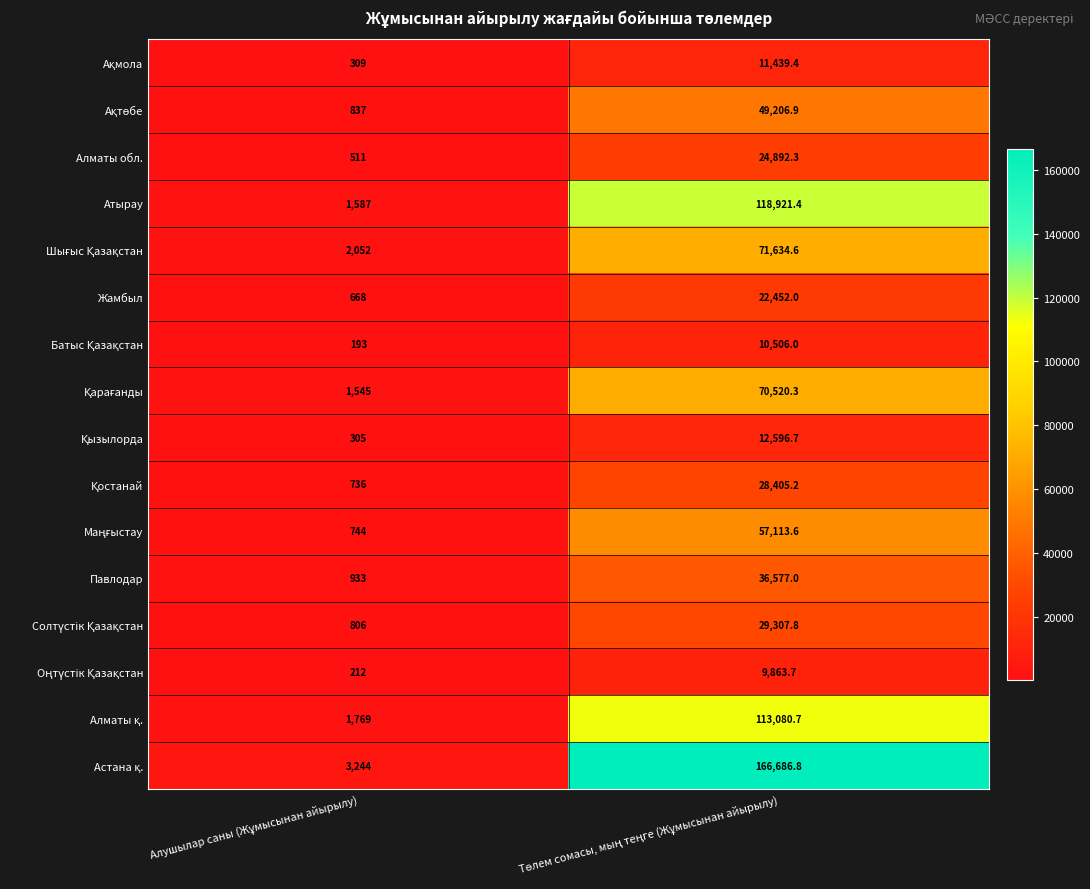

How many distinct data groups are displayed?

16